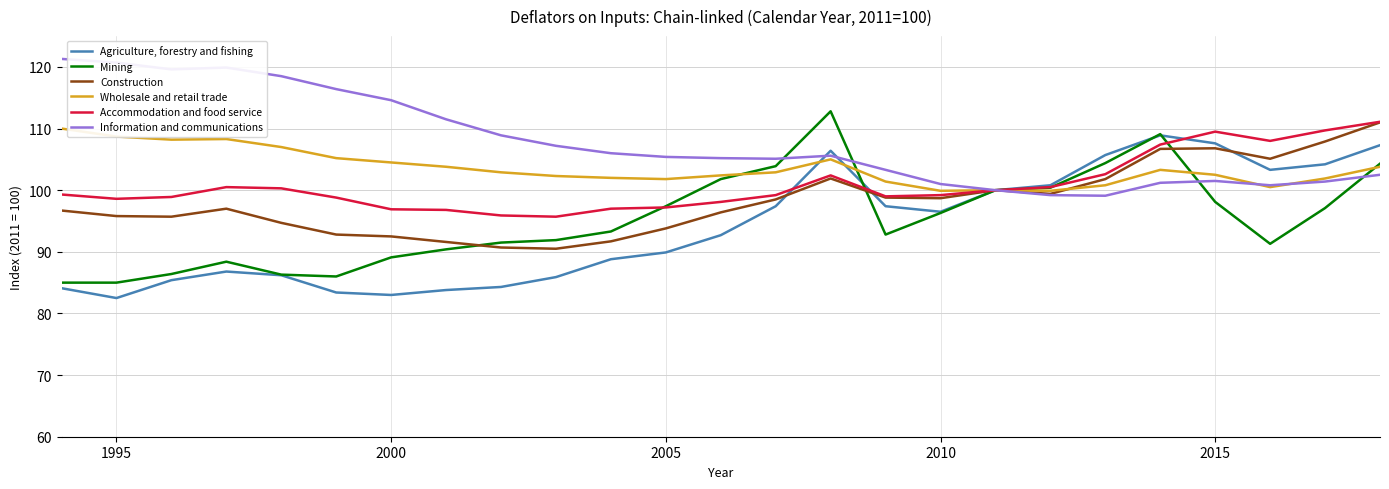

Is this an area chart (filled region under the line)?

No